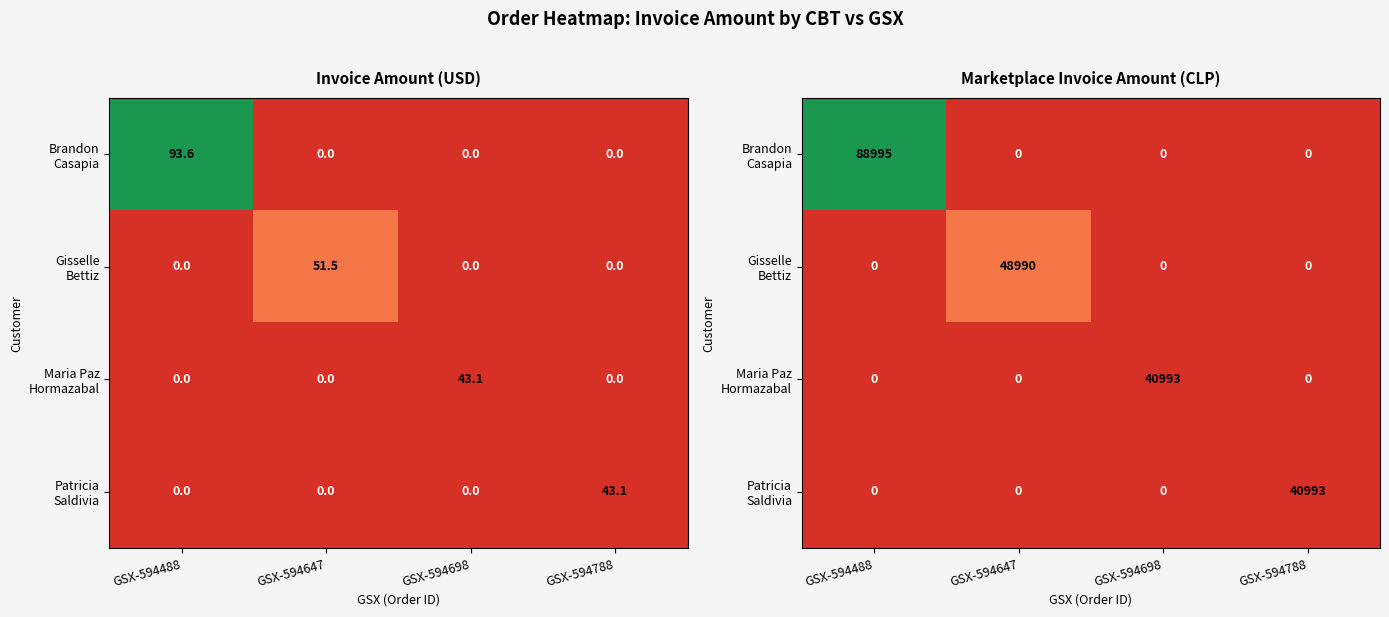

The Gisselle Bettiz series shows 0 at GSX-594788. True or false?

True